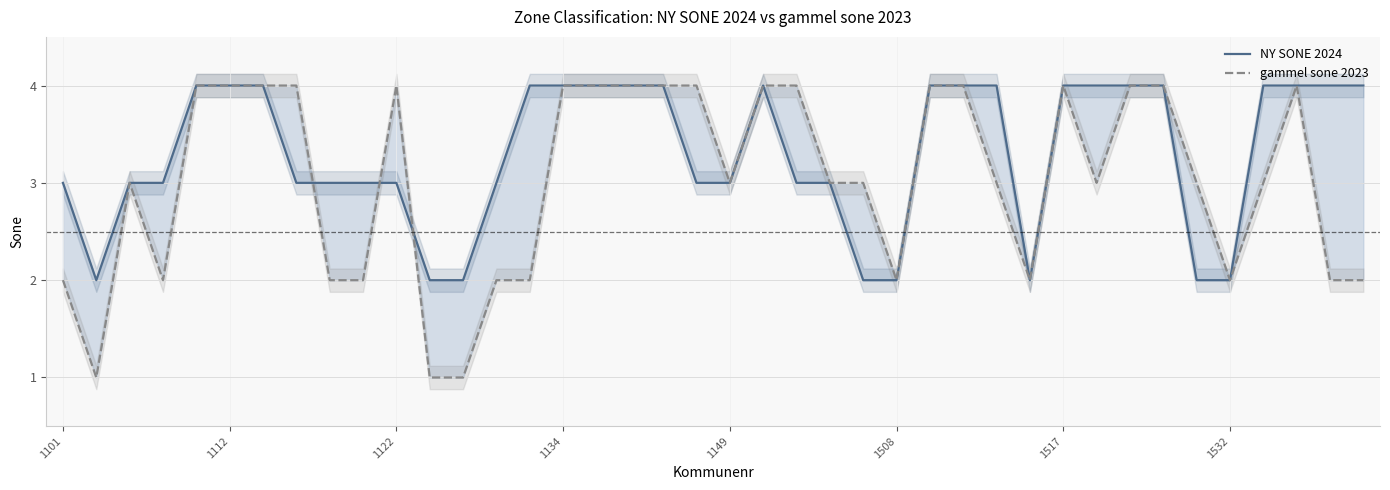

Where is NY SONE 2024 nearest to the value 3?

1101